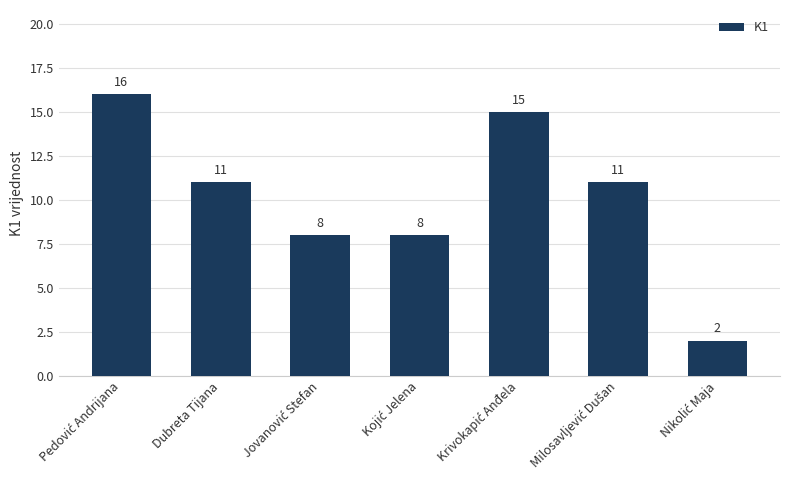

The chart shows a value of 11 at Dubreta Tijana. True or false?

True